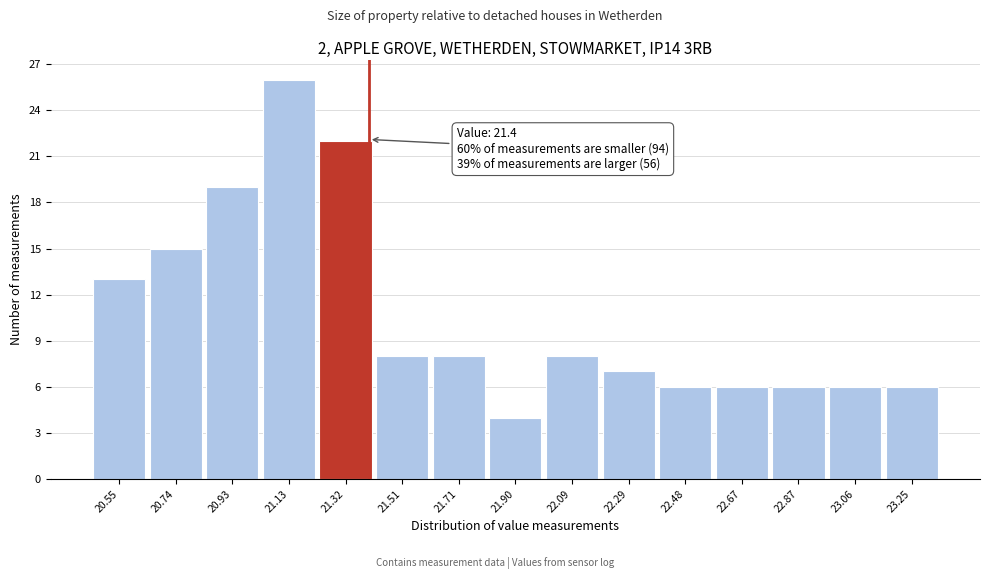

Which range on the x-axis has the tallest bar?

21.04 to 21.22